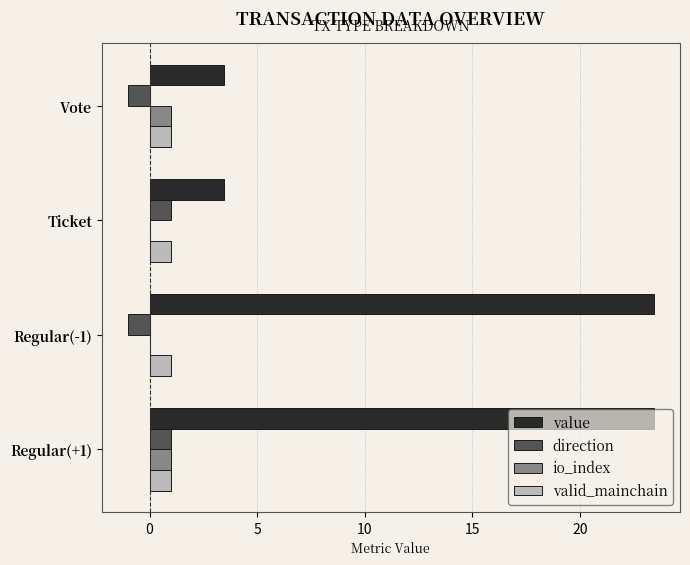

How many series are shown in this chart?

4